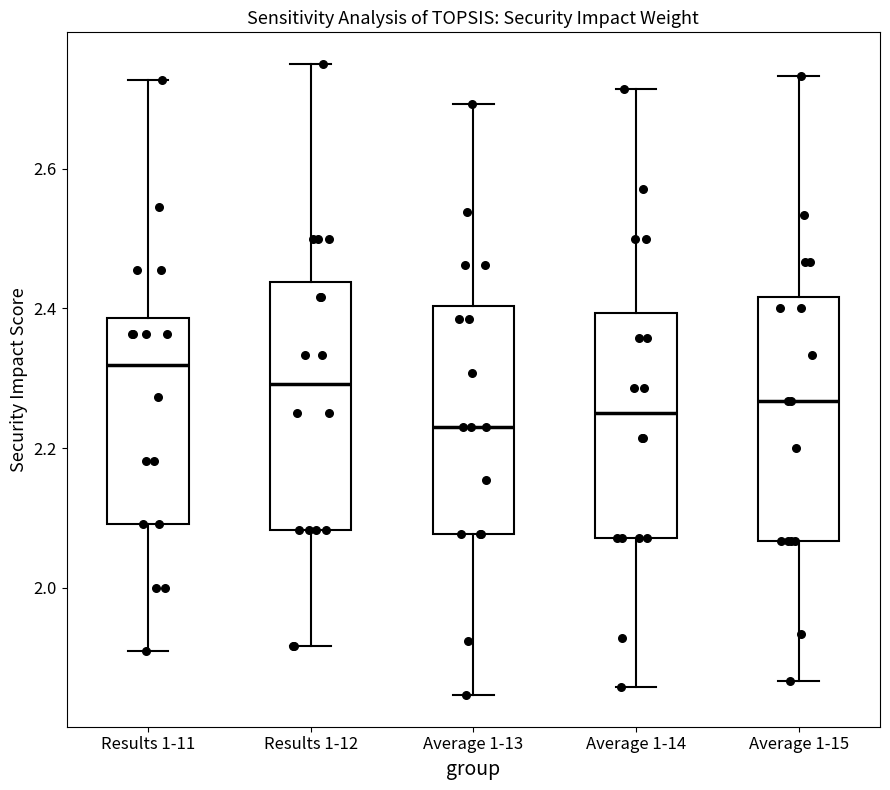

Where is the upper edge of the box for Results 1-12 on the y-axis? The values are not printed on the chart, so give them approximately, as read against the axis.

2.44